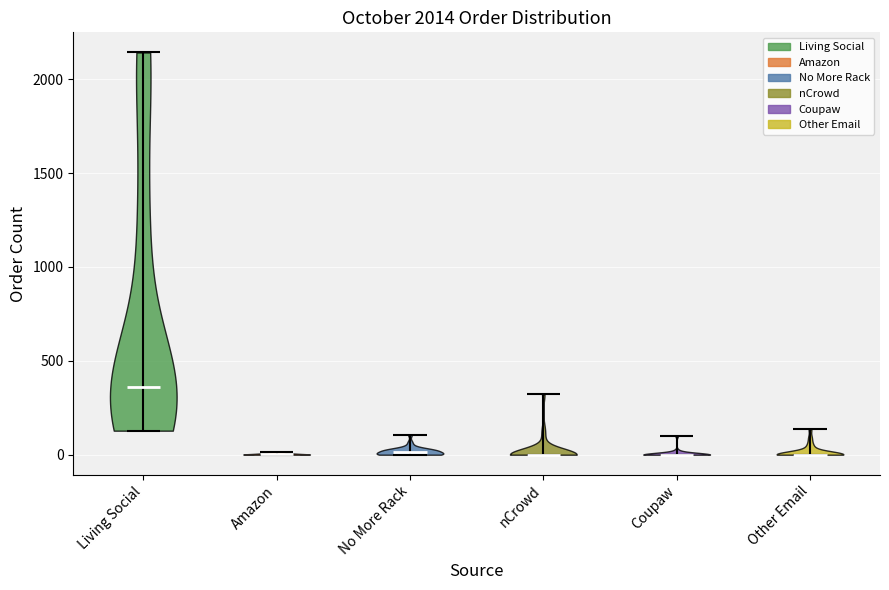

Reading left to right, read every violin against the y-axis: where its median line is, and the lowest and highest points it reaches. The values are not printed on the chart, so give them approximately, as read against the axis.

Living Social: median line 350, lowest point 150, highest point 2150
Amazon: median line 0, lowest point 0, highest point 0
No More Rack: median line 0, lowest point 0, highest point 100
nCrowd: median line 0, lowest point 0, highest point 300
Coupaw: median line 0, lowest point 0, highest point 100
Other Email: median line 0, lowest point 0, highest point 150